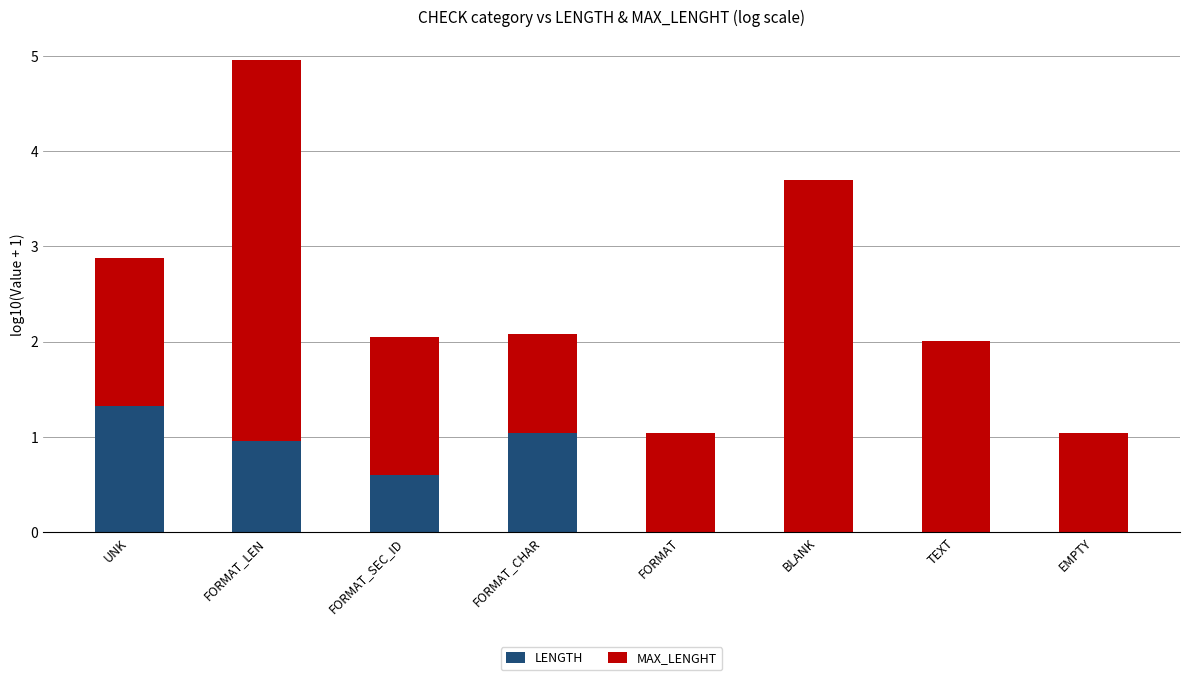

Are the bars horizontal?

No